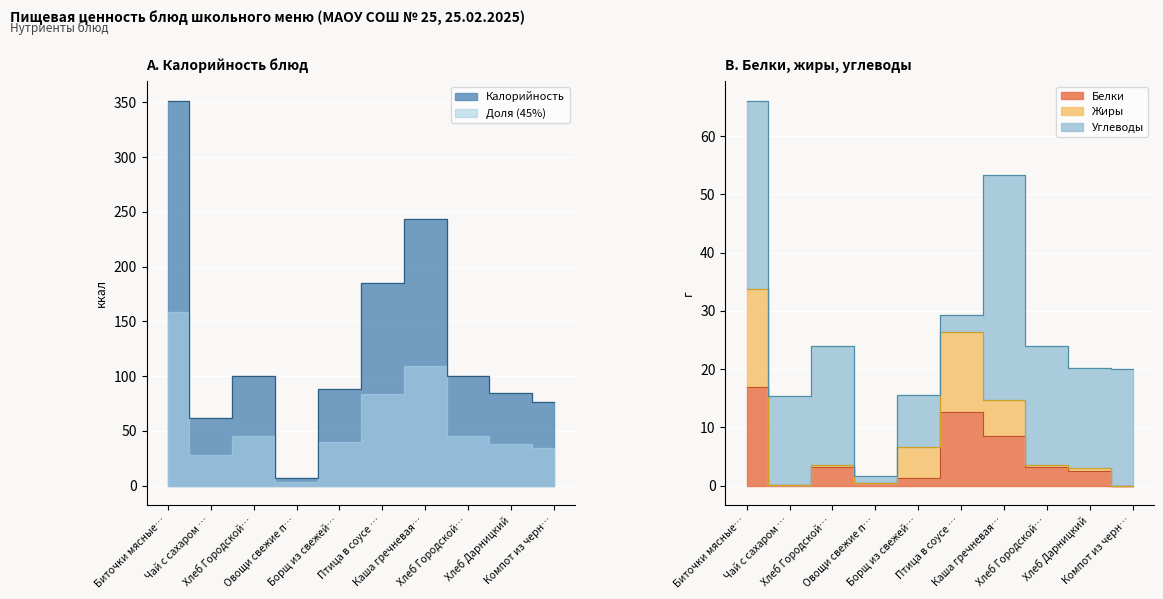

In Жиры, how many points are higher than both neighbors (excluding endpoints)?

2